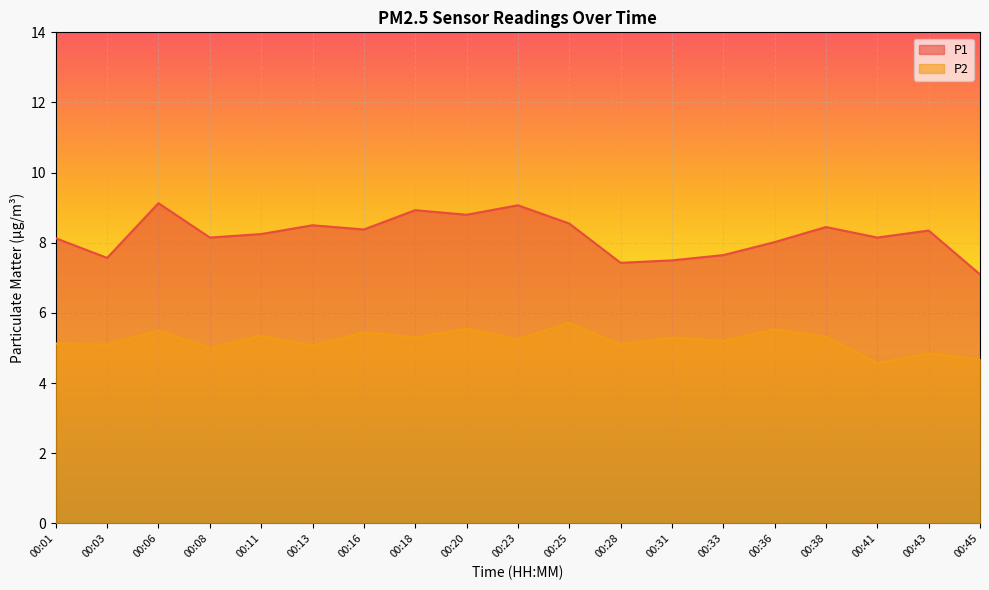

List the series in order of their overall mean, highest first.

P1, P2